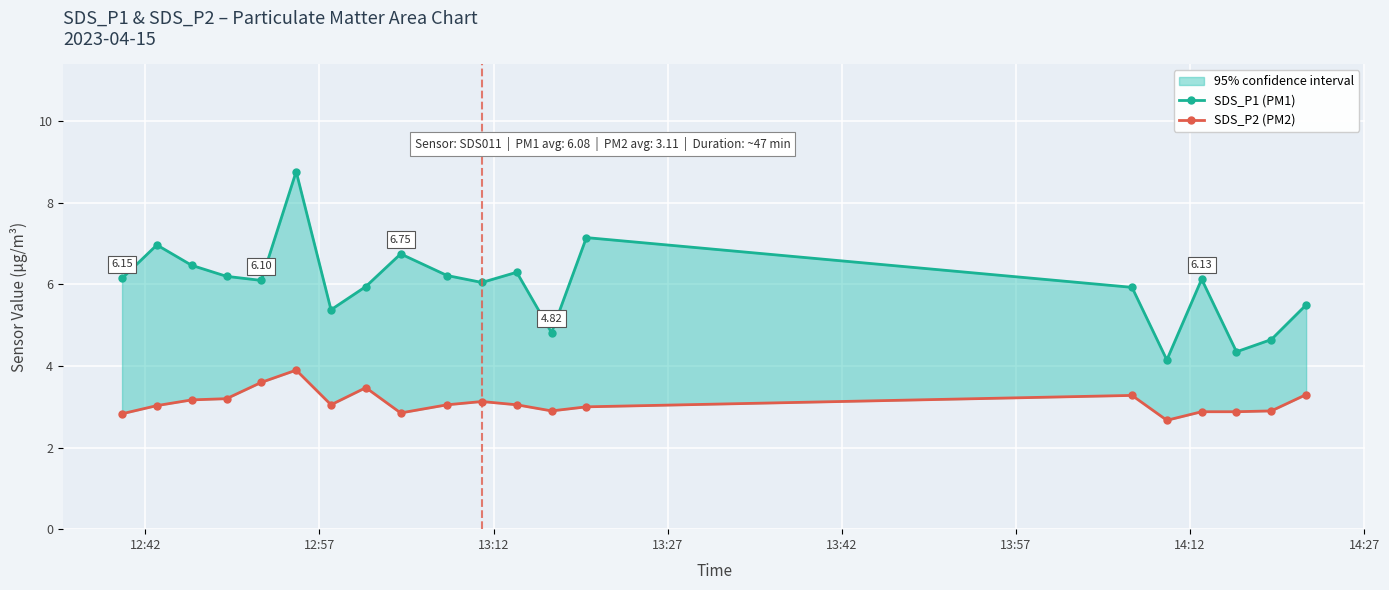

True or false: SDS_P1 (PM1) and SDS_P2 (PM2) intersect in this chart.

False